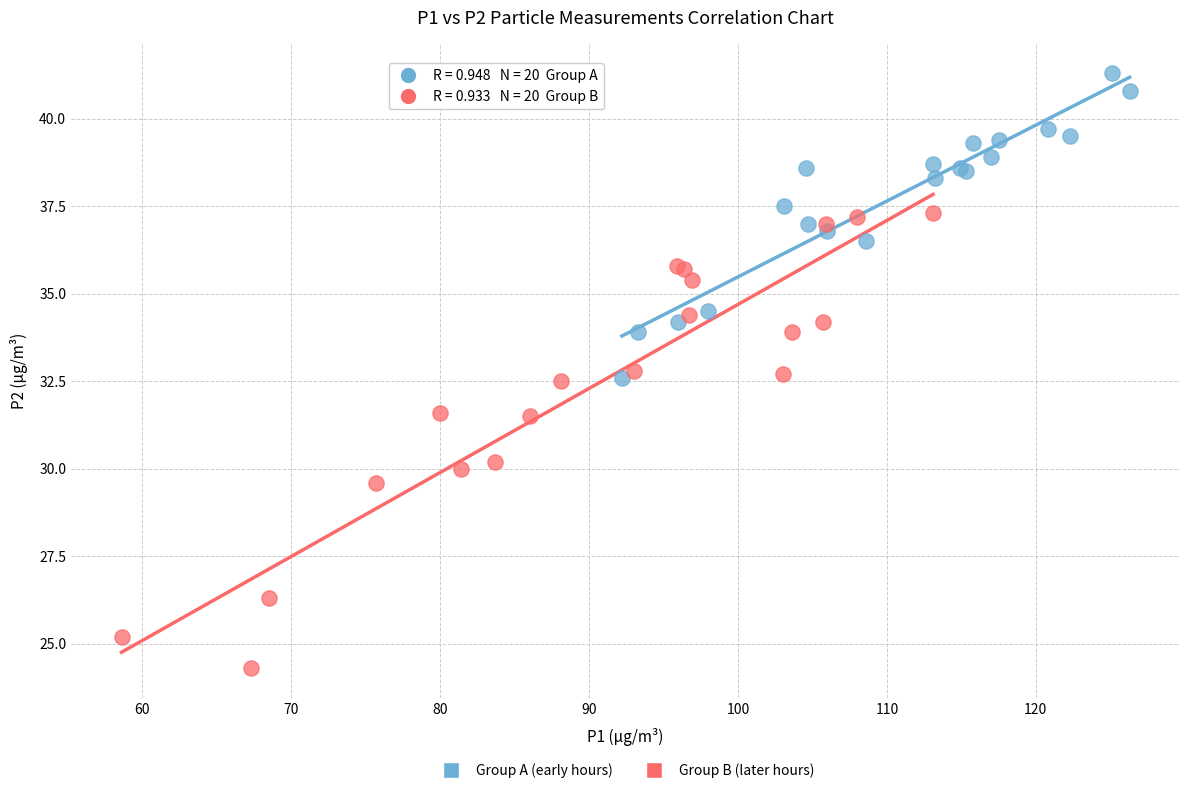

Which series has the largest Y range (max minus min)?

Group B (later hours)